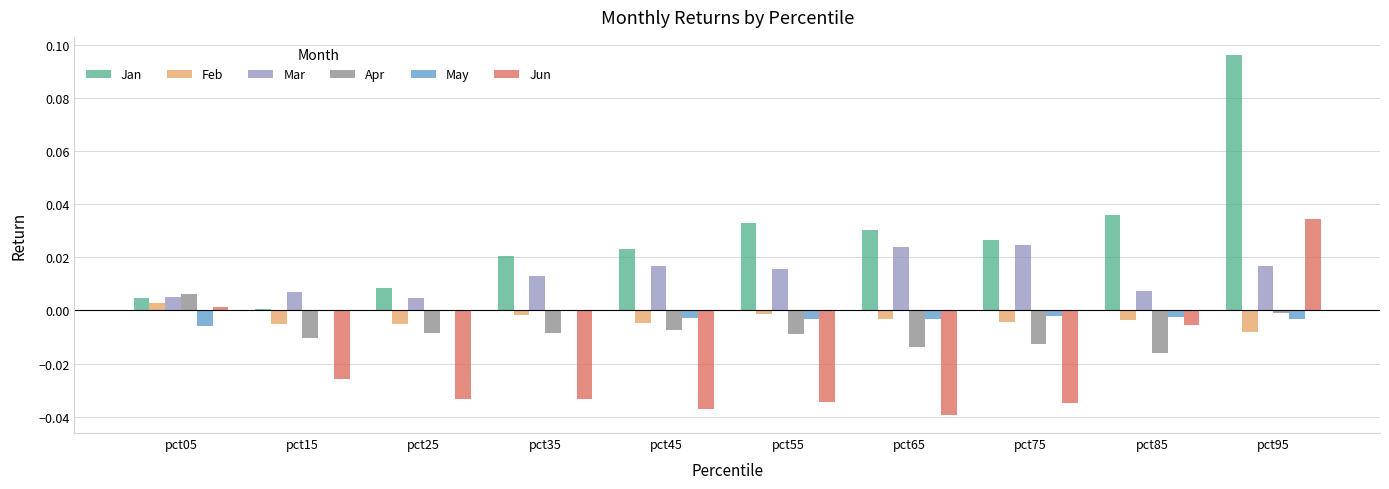

True or false: Jan has a value of 0.0 at pct45.

True